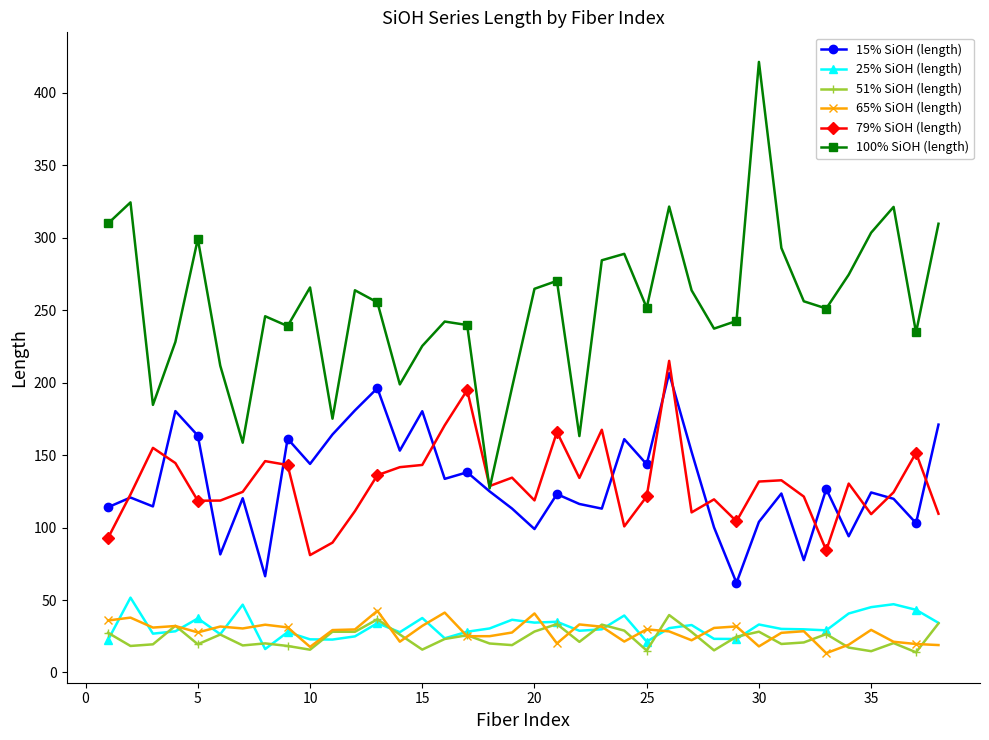

What is the maximum value shown in the chart?

421.4